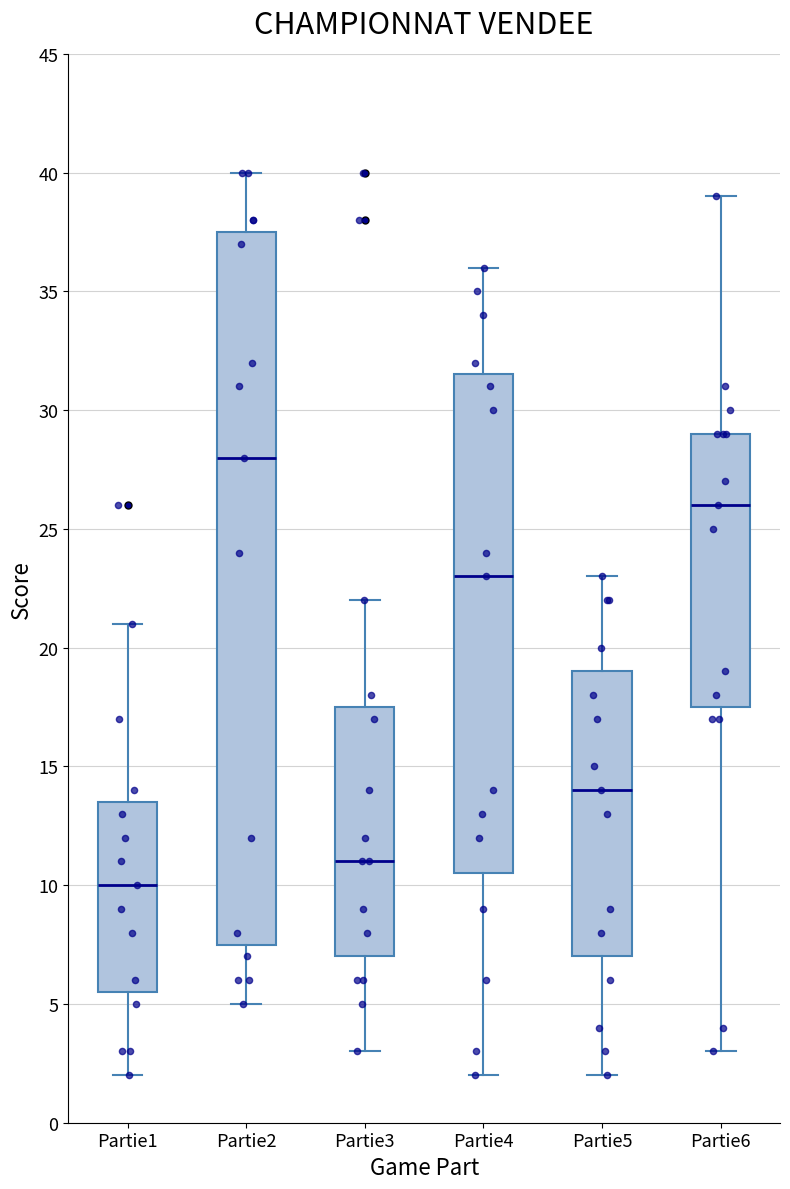

Reading left to right, transcribe this box plot: for each box, give where its median line is, the range the box spans, and where its two whiskers end, as read against the y-axis. The values are not printed on the chart, so give them approximately, as read against the axis.

Partie1: median 10.0, box 5.5 to 13.5, whiskers 2.0 to 21.0
Partie2: median 28.0, box 7.5 to 37.5, whiskers 5.0 to 40.0
Partie3: median 11.0, box 7.0 to 17.5, whiskers 3.0 to 22.0
Partie4: median 23.0, box 10.5 to 31.5, whiskers 2.0 to 36.0
Partie5: median 14.0, box 7.0 to 19.0, whiskers 2.0 to 23.0
Partie6: median 26.0, box 17.5 to 29.0, whiskers 3.0 to 39.0